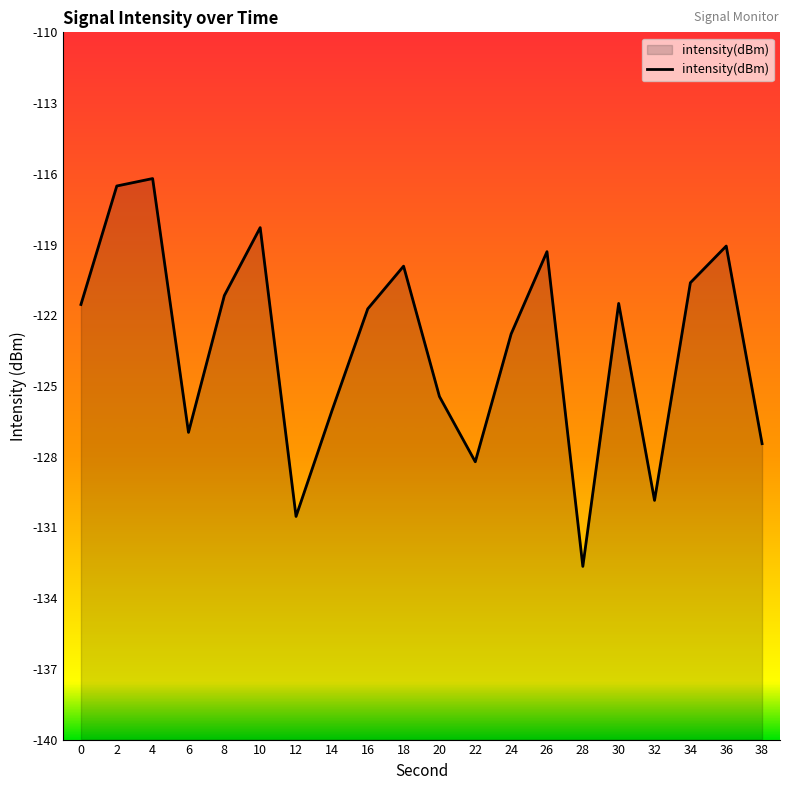

What is the value of the 13th point from the left?

-122.8